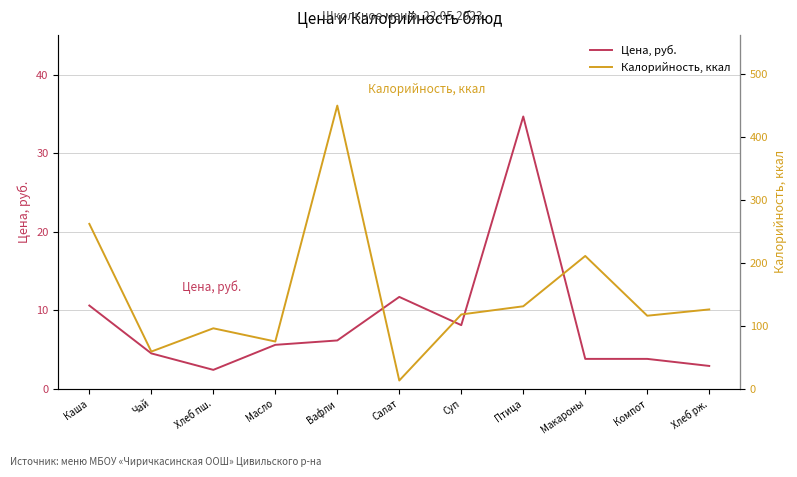

Which series changed the most between Хлеб пш. and Компот?

Калорийность, ккал